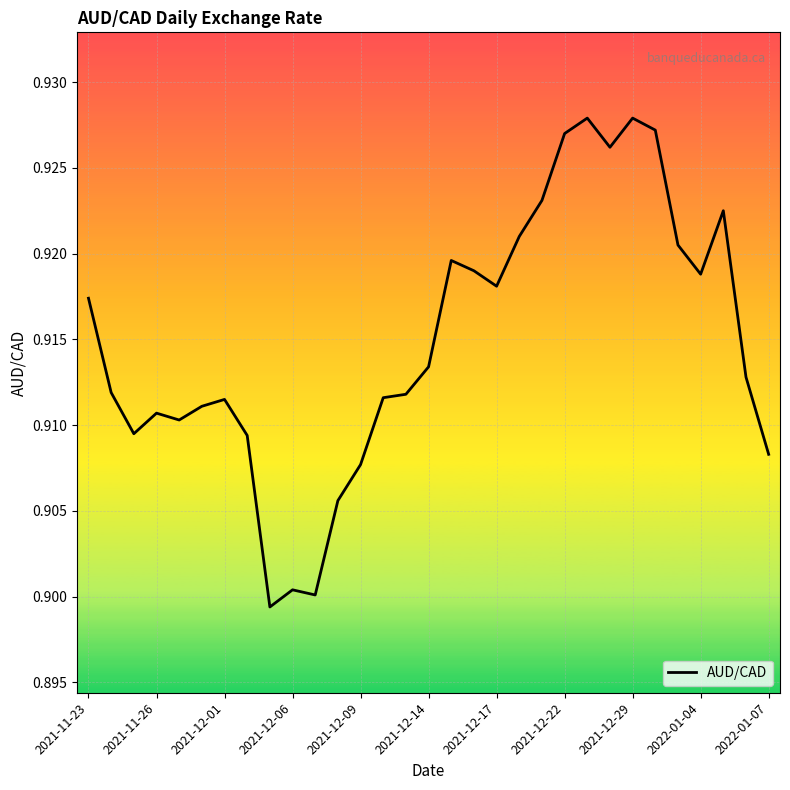

How many lines are shown in the chart?

1